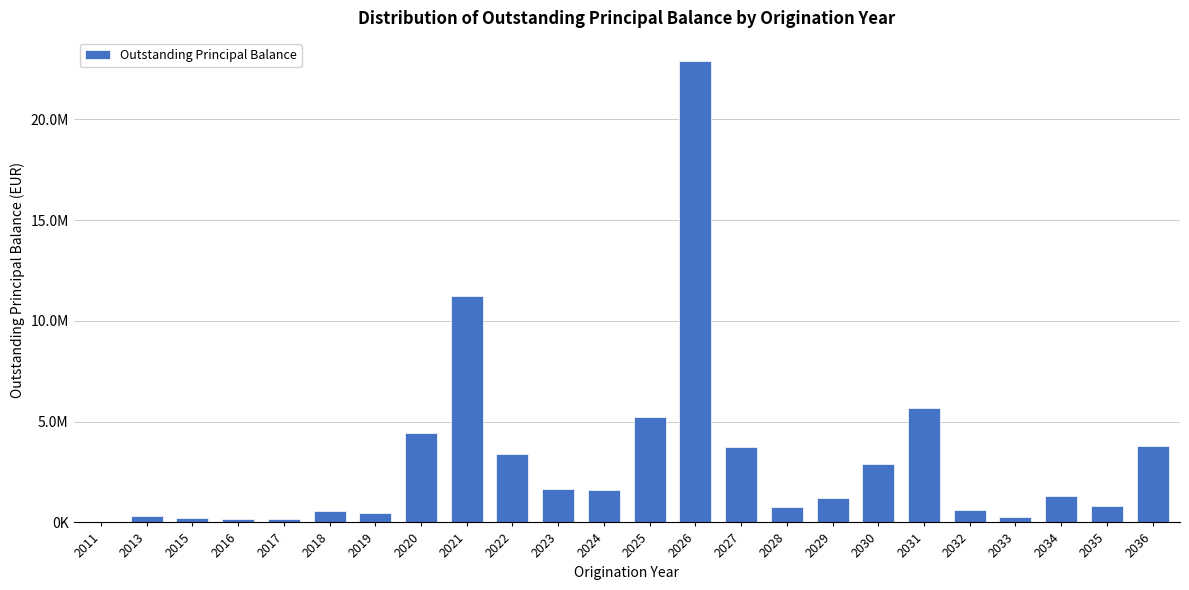

Are the bars horizontal?

No